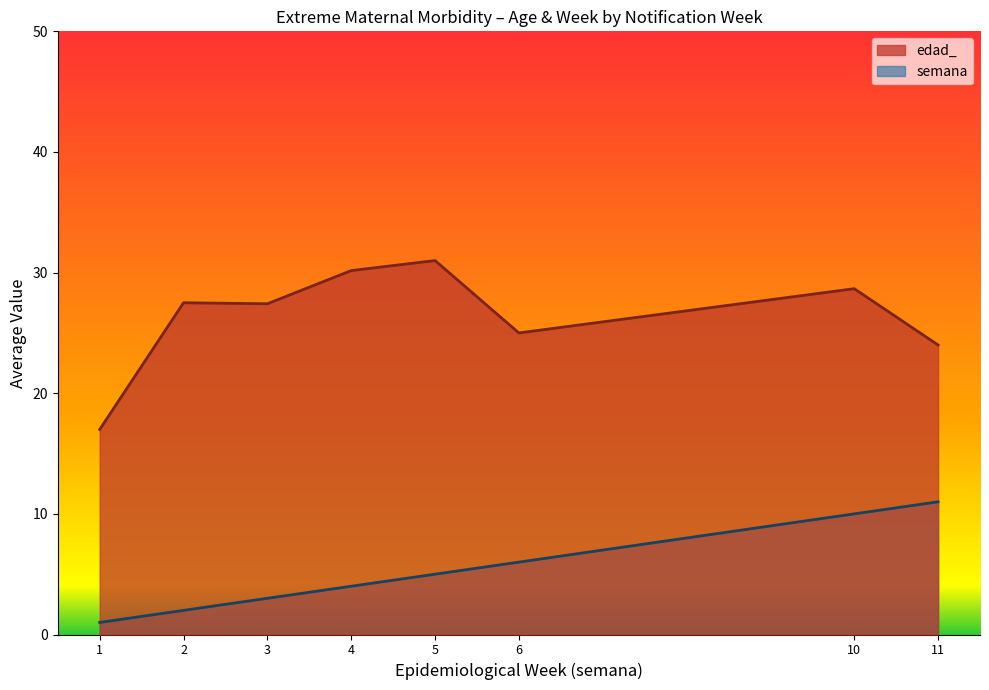

Rank the series by their maximum value, from highest to lowest.

edad_, semana